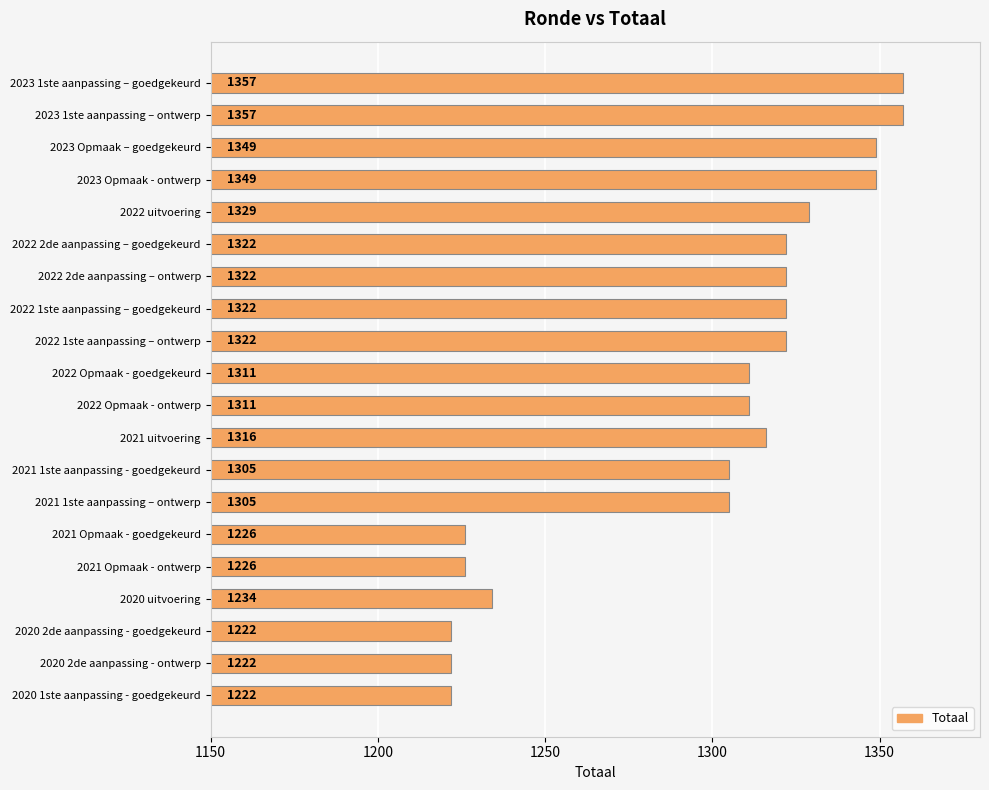

What position from the top is 2022 1ste aanpassing – goedgekeurd?

8